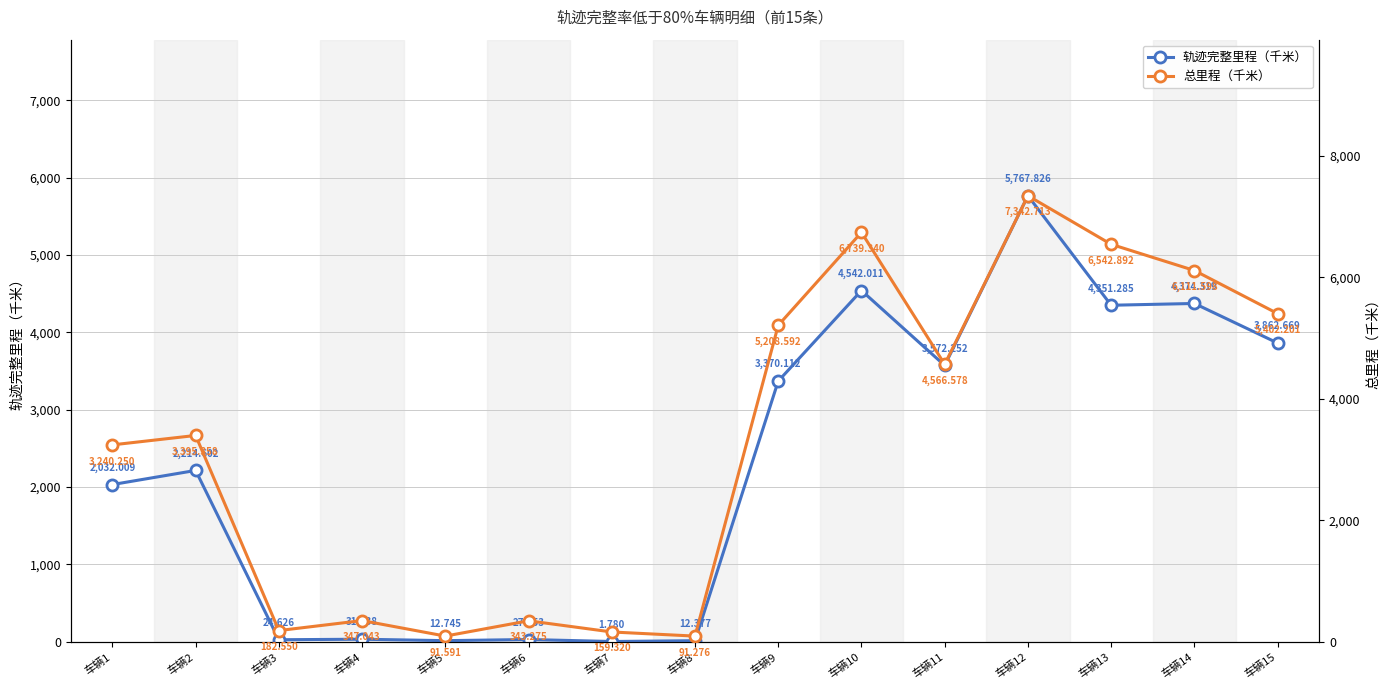

Which category has the highest value in the 总里程（千米） series?

车辆12